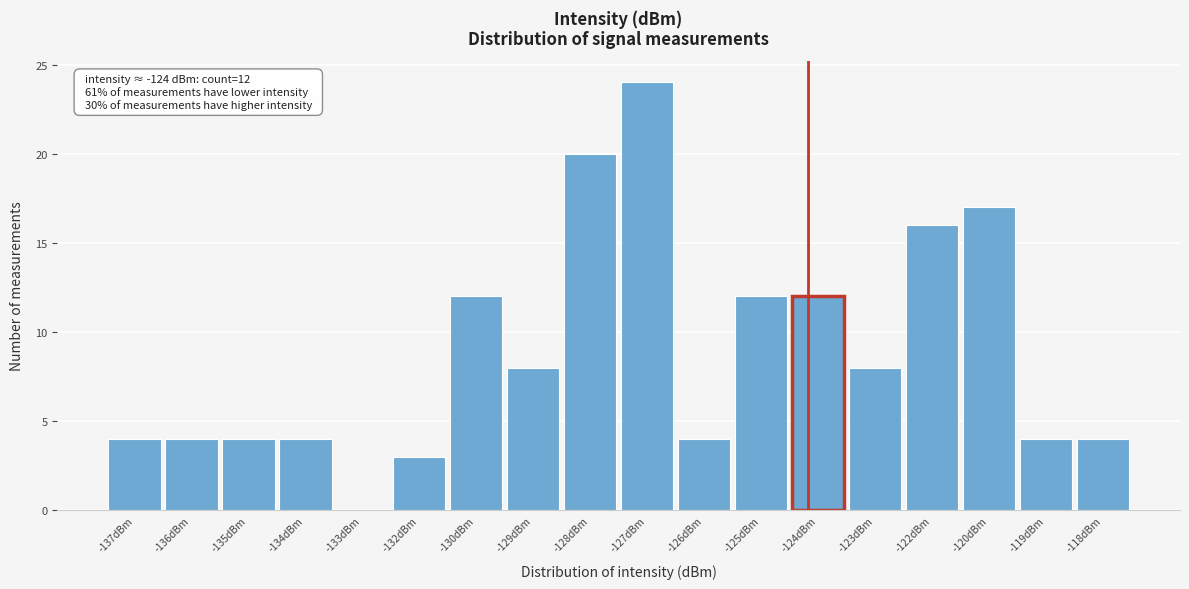

Reading left to right, list all the values displayed in this chart.

-137dBm=4	-136dBm=4	-135dBm=4	-134dBm=4	-133dBm=0	-132dBm=3	-130dBm=12	-129dBm=8	-128dBm=20	-127dBm=24	-126dBm=4	-125dBm=12	-124dBm=12	-123dBm=8	-122dBm=16	-120dBm=17	-119dBm=4	-118dBm=4